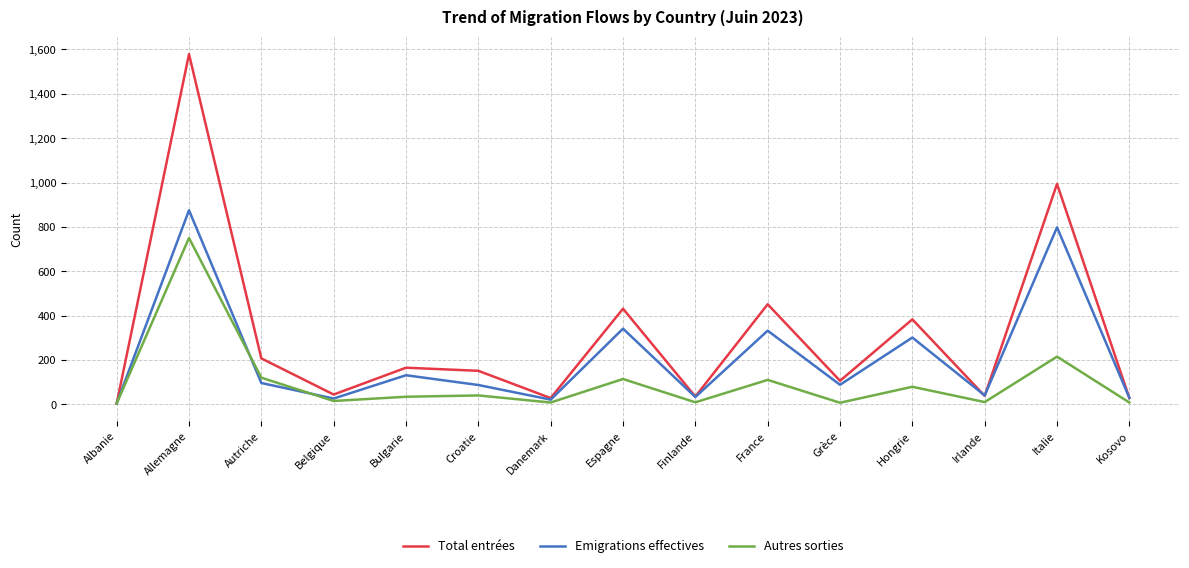

Rank the series by their average value, from lowest to highest.

Autres sorties, Emigrations effectives, Total entrées